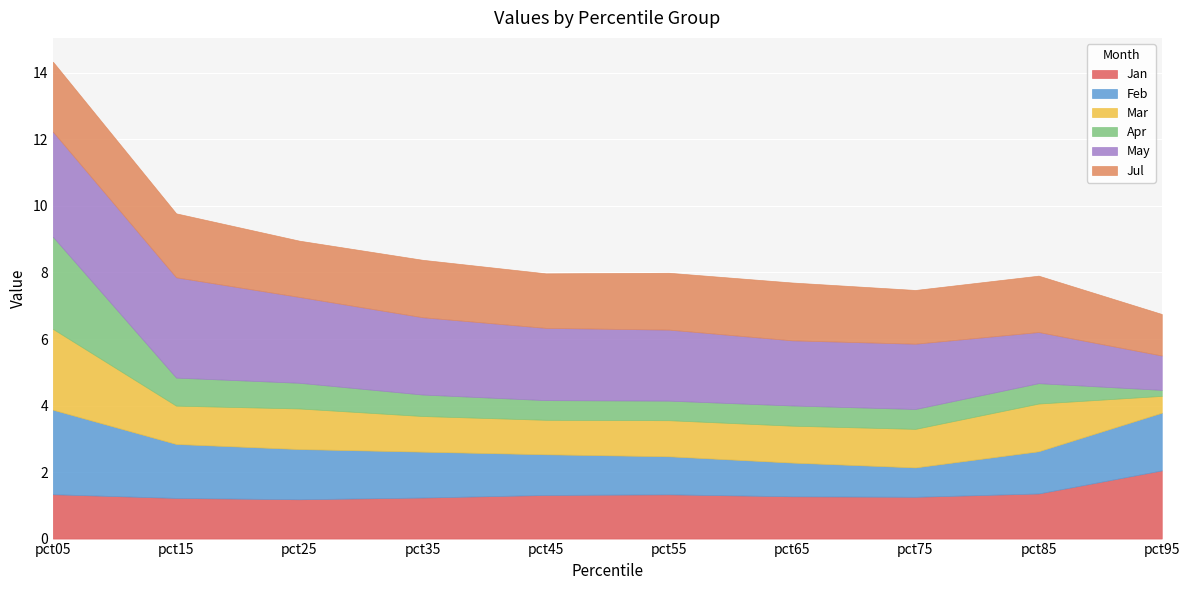

Where do Feb and Apr first cross each other?

pct05 and pct15